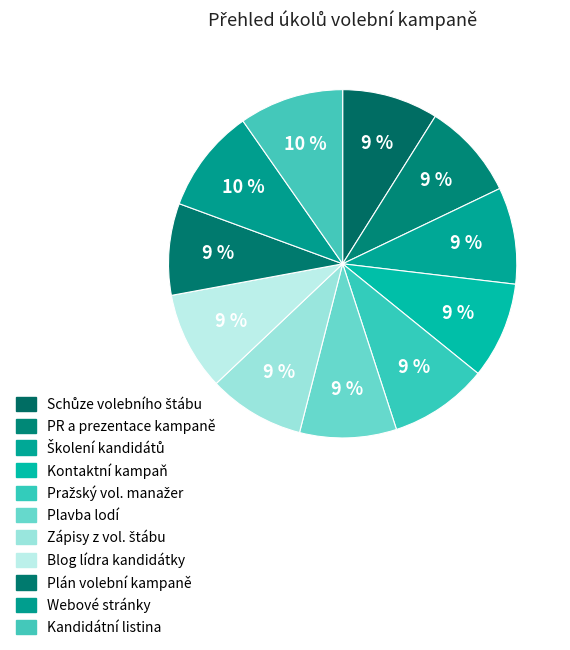

To the nearest percent, what is the average slice percentage?

9%